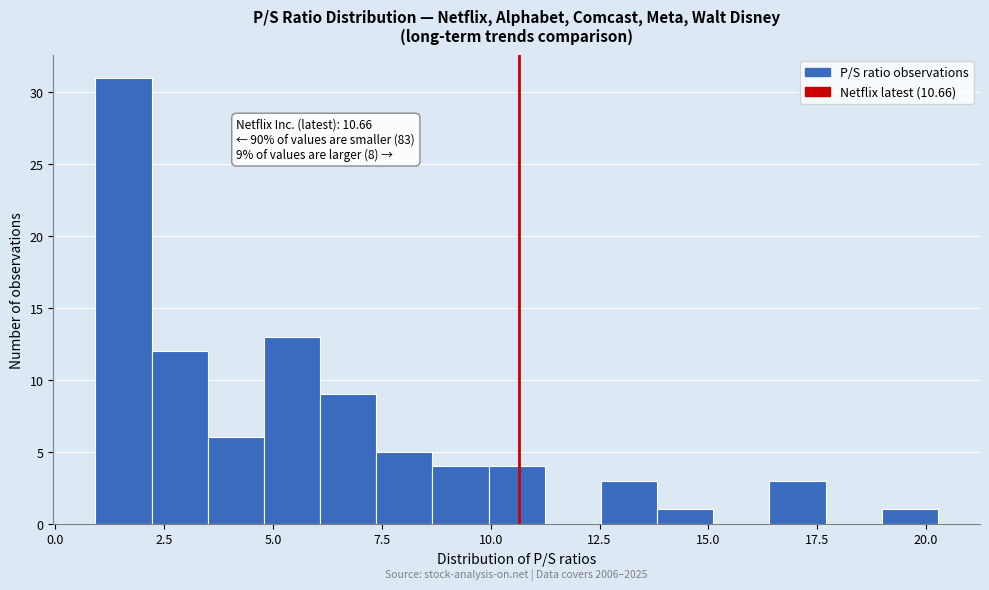

Around what value on the x-axis is the tallest bar? Give the approximate position of its centre, as read against the axis.

1.5